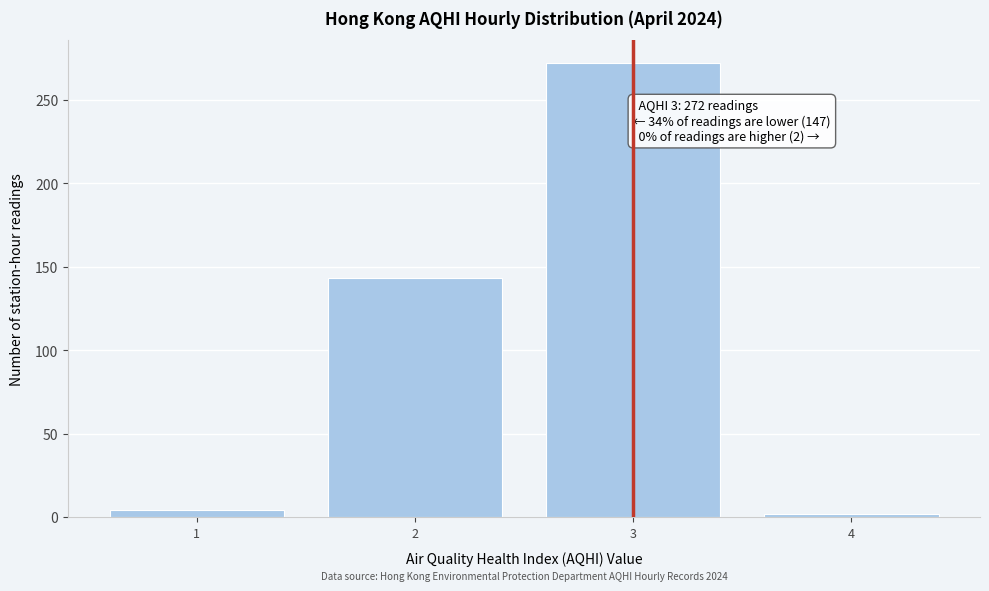

Reading left to right, what are all the values shown in this chart?

1=4	2=143	3=272	4=2